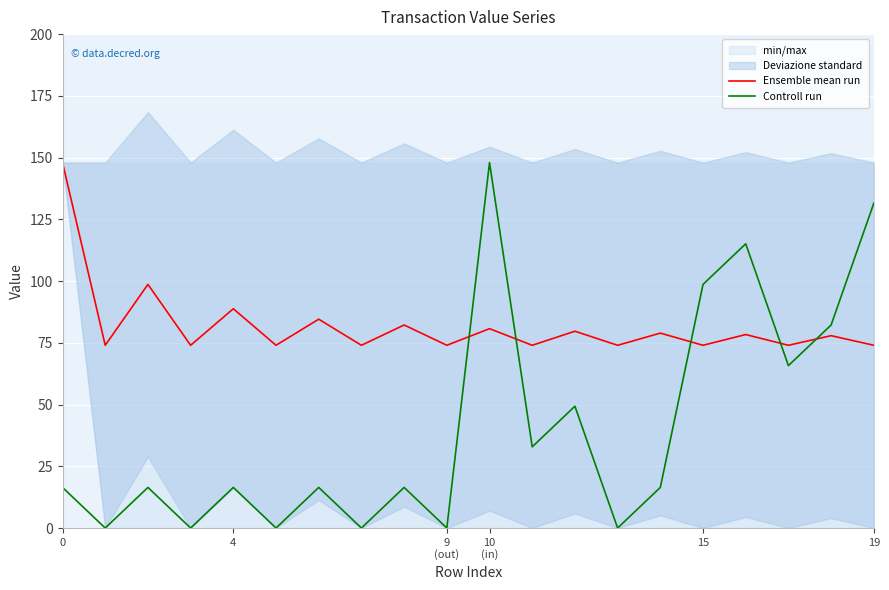

How many intersections are there between Controll run and Ensemble mean run?

5